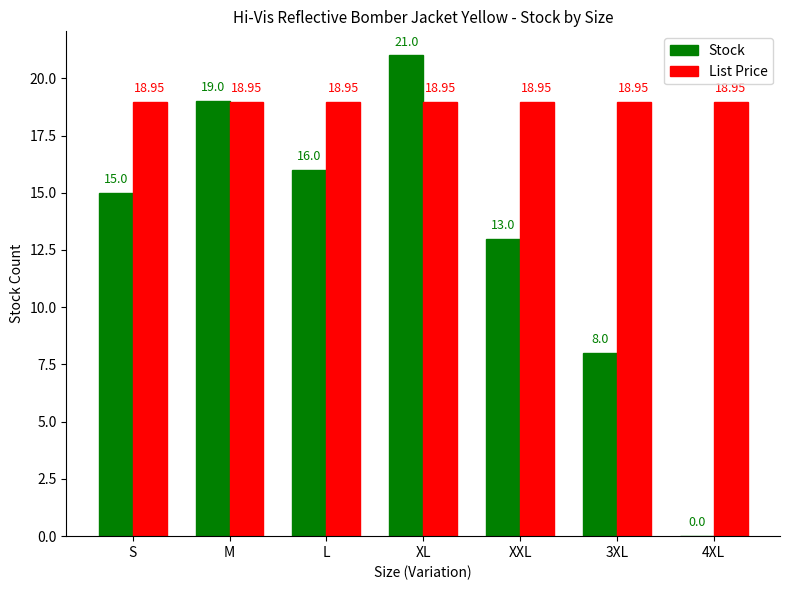

Is the value of Stock at 4XL greater than the value of List Price at S?

No